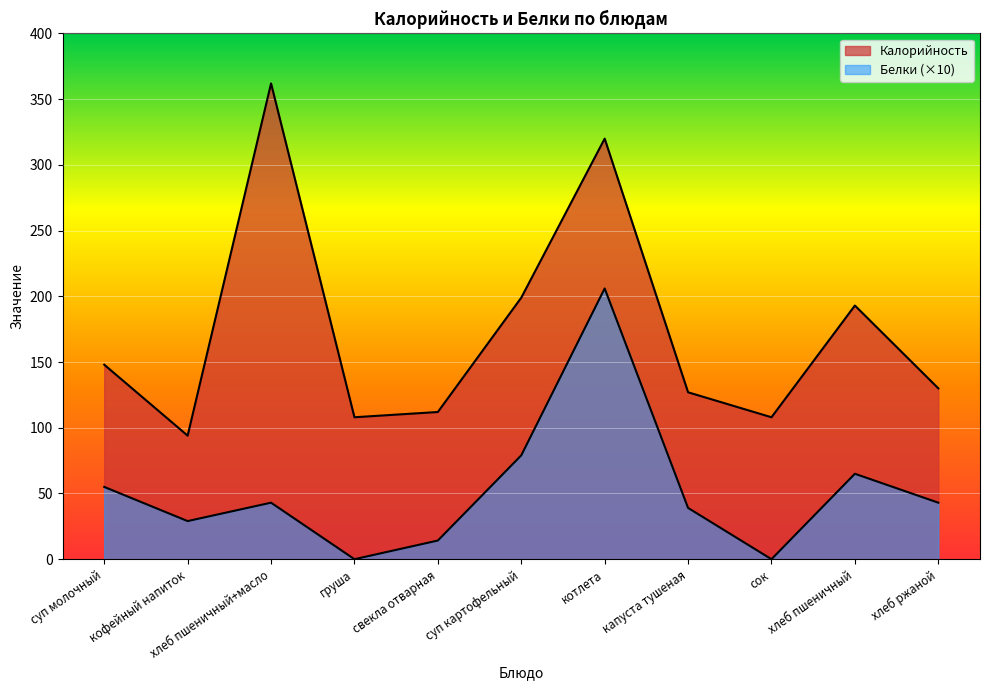

At кофейный напиток, list the series in order from largest to smallest.

Калорийность, Белки